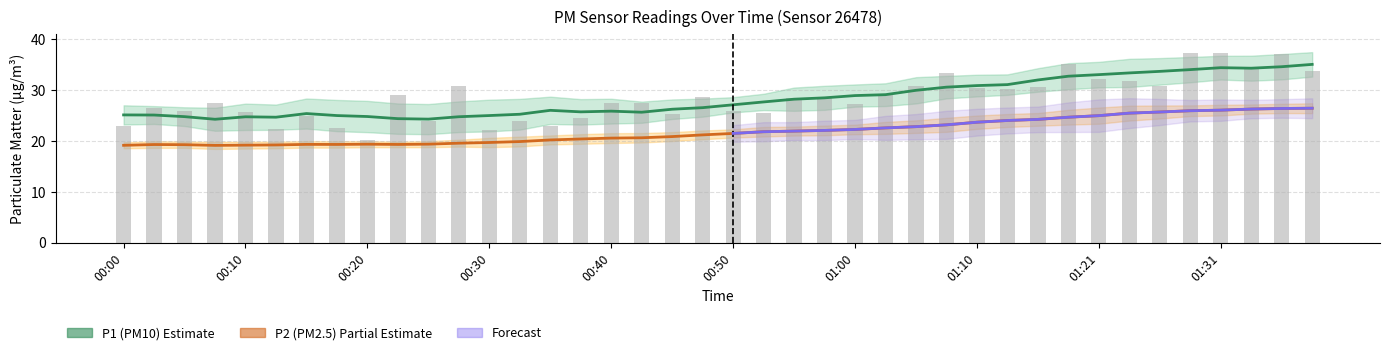

What is the difference between the values at 01:36 and 00:48?

8.4